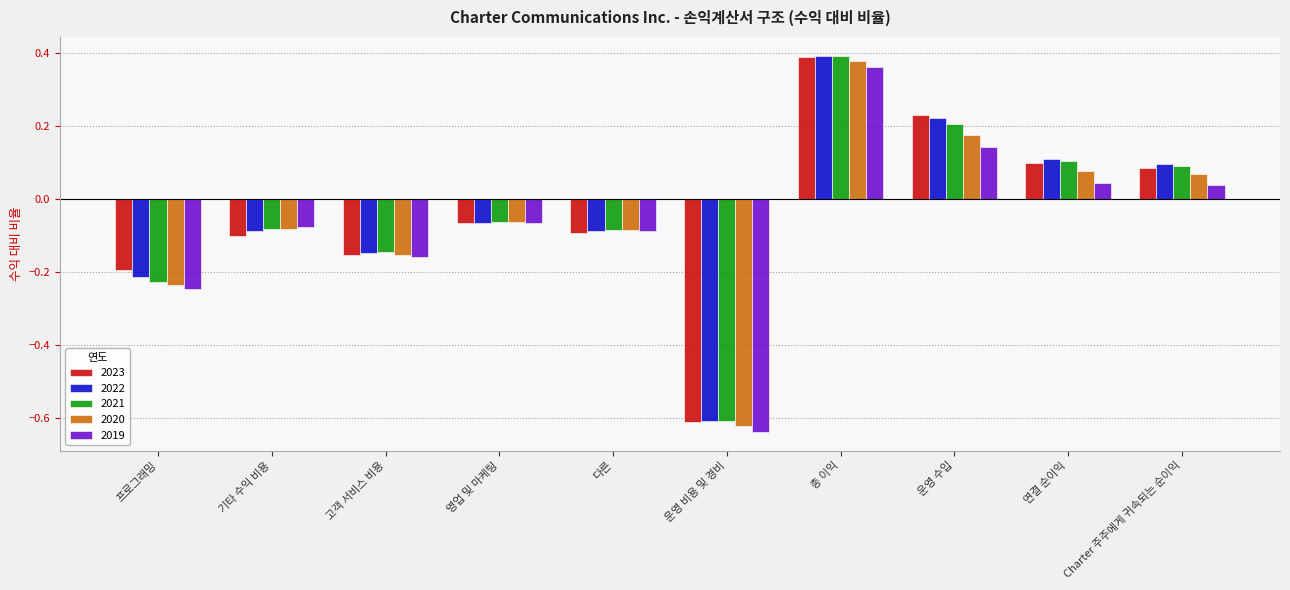

How many values in the 2023 series exceed 0?

4